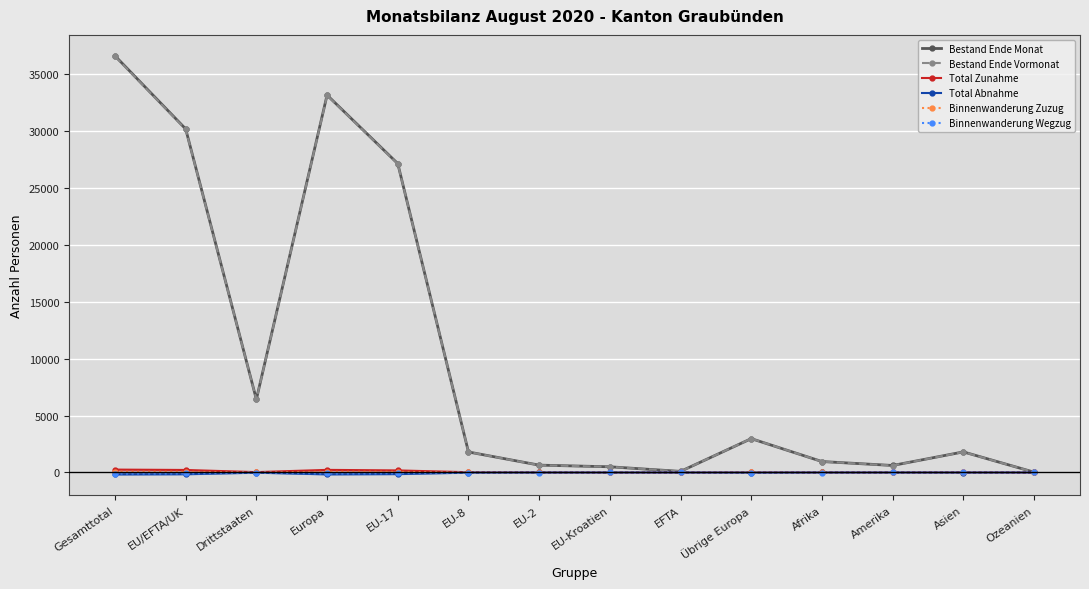

True or false: Total Zunahme has a value of 2 at EFTA.

False